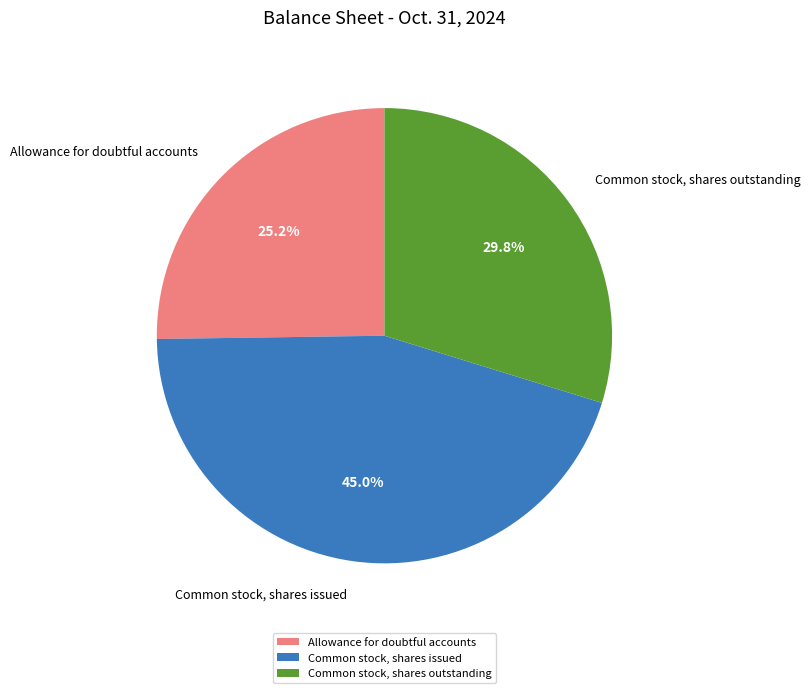

To the nearest percent, what percentage of the pie is Common stock, shares outstanding?

30%